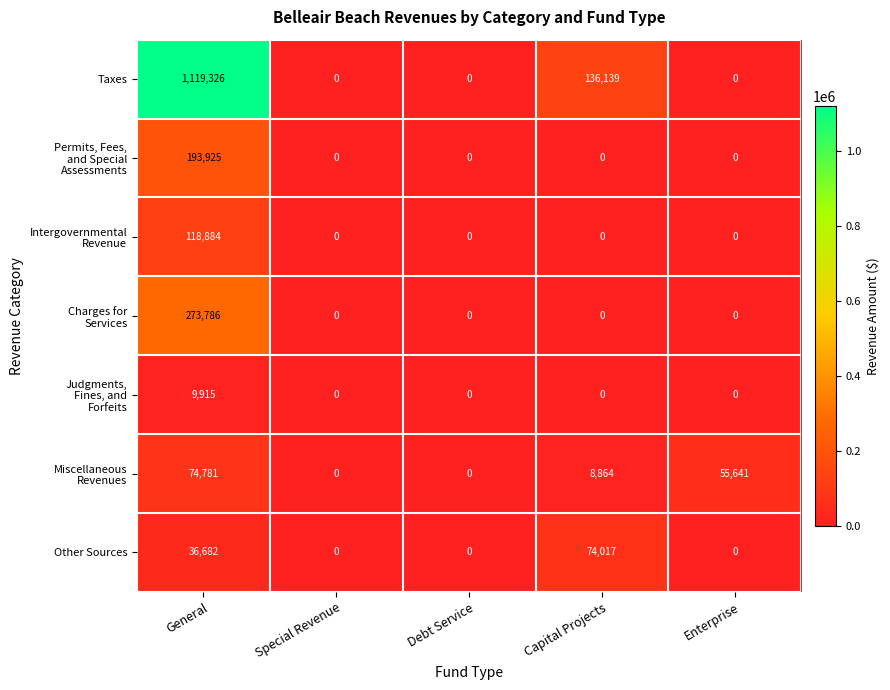

How many Taxes values are between 0 and 136139?

4